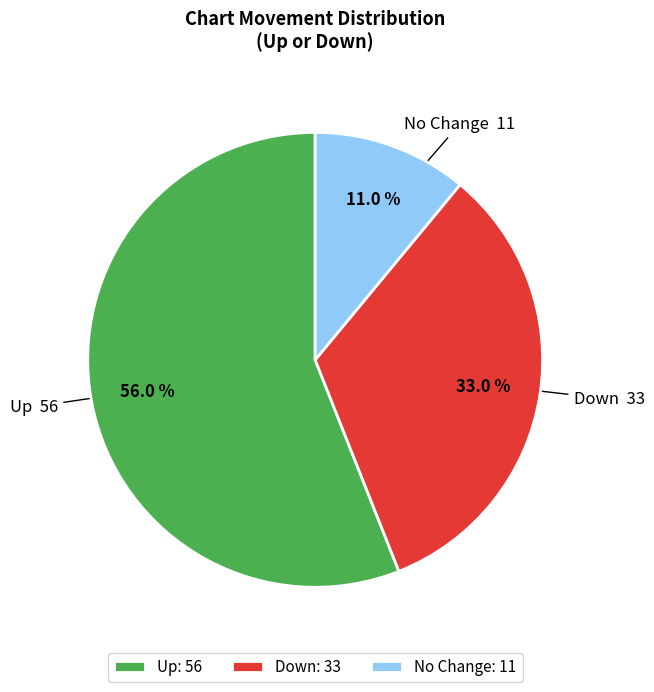

Do Up and Down together represent more than half of the pie?

Yes